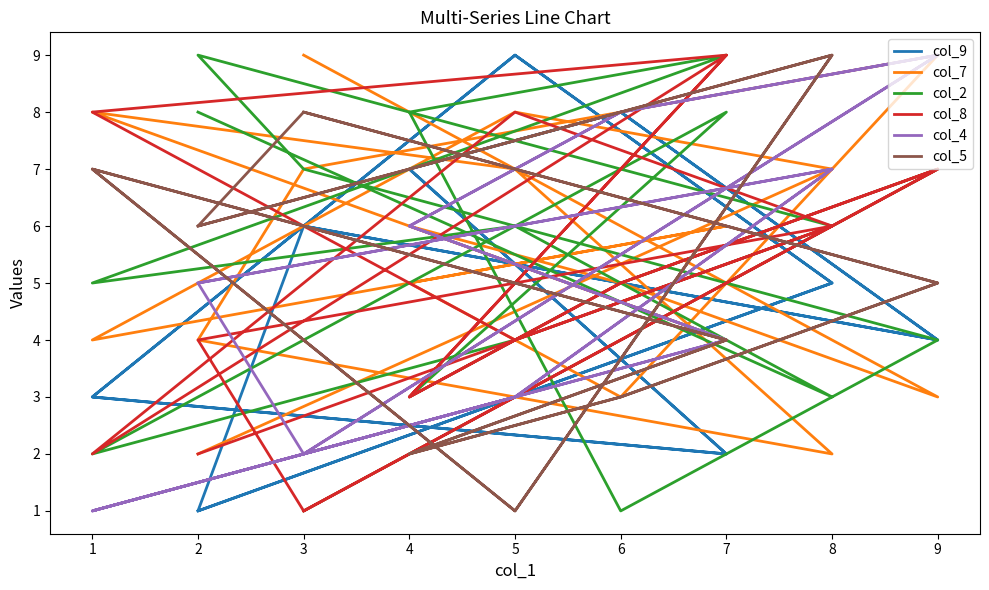

Between which two adjacent categories do col_5 and col_7 first intersect?

8 and 5